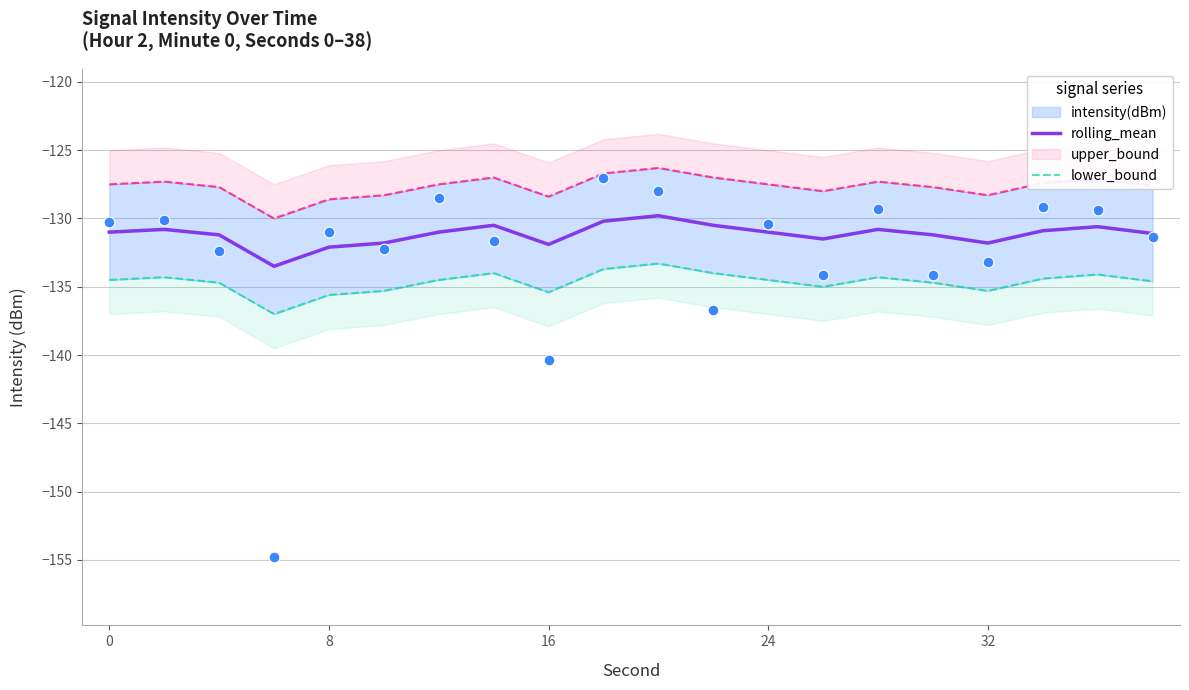

The value of rolling_mean at 32 is -131.8. True or false?

True